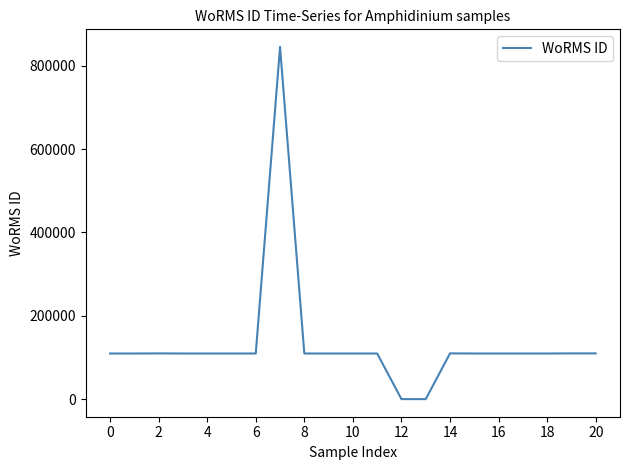

What is the maximum value shown in the chart?

845325